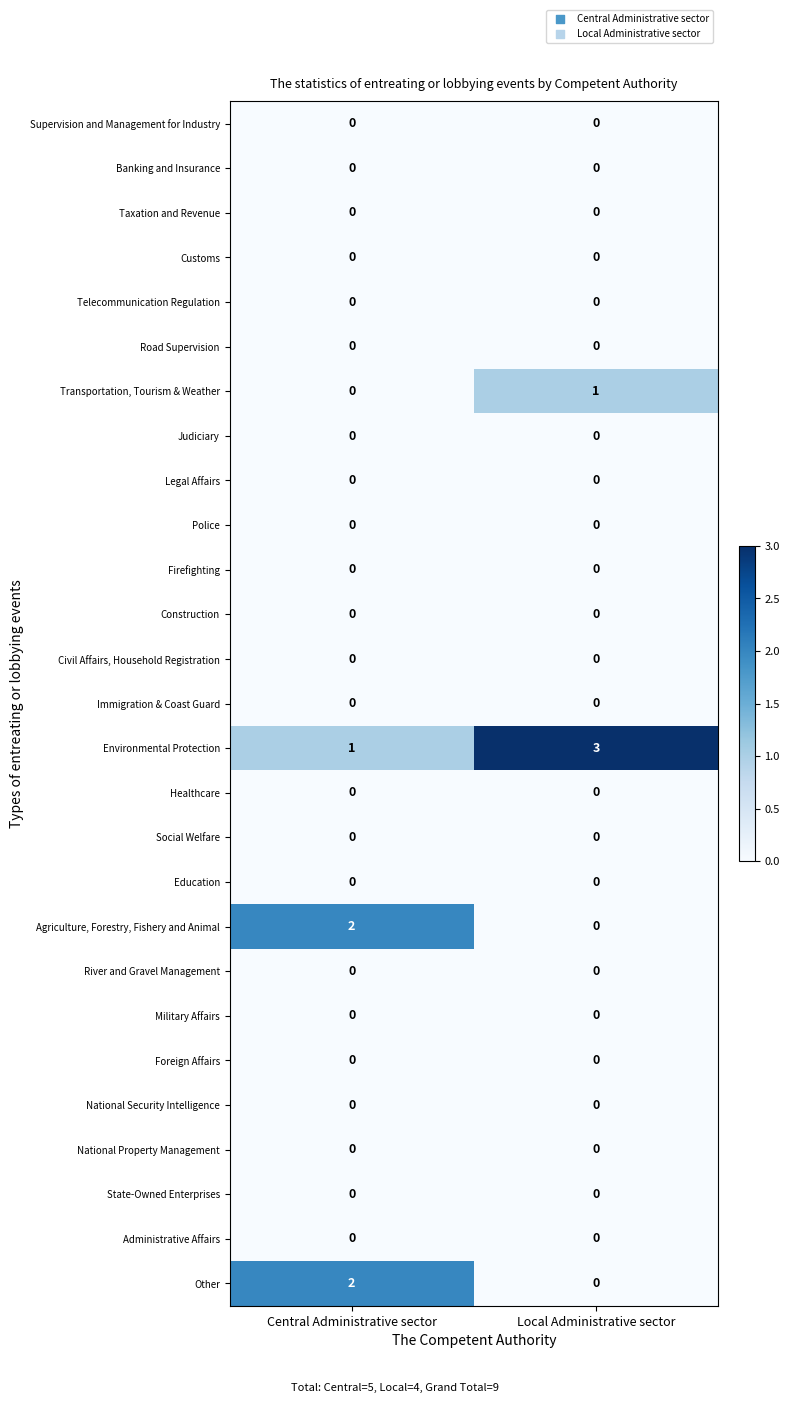

Count the number of categories in the chart.

2